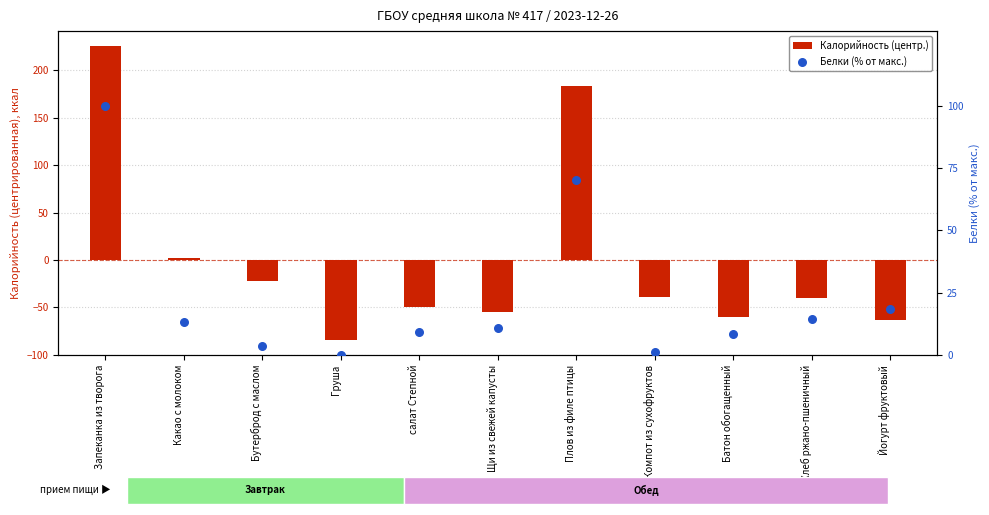

What are all the series names shown in the legend?

Калорийность (центр.), Белки (% от макс.)